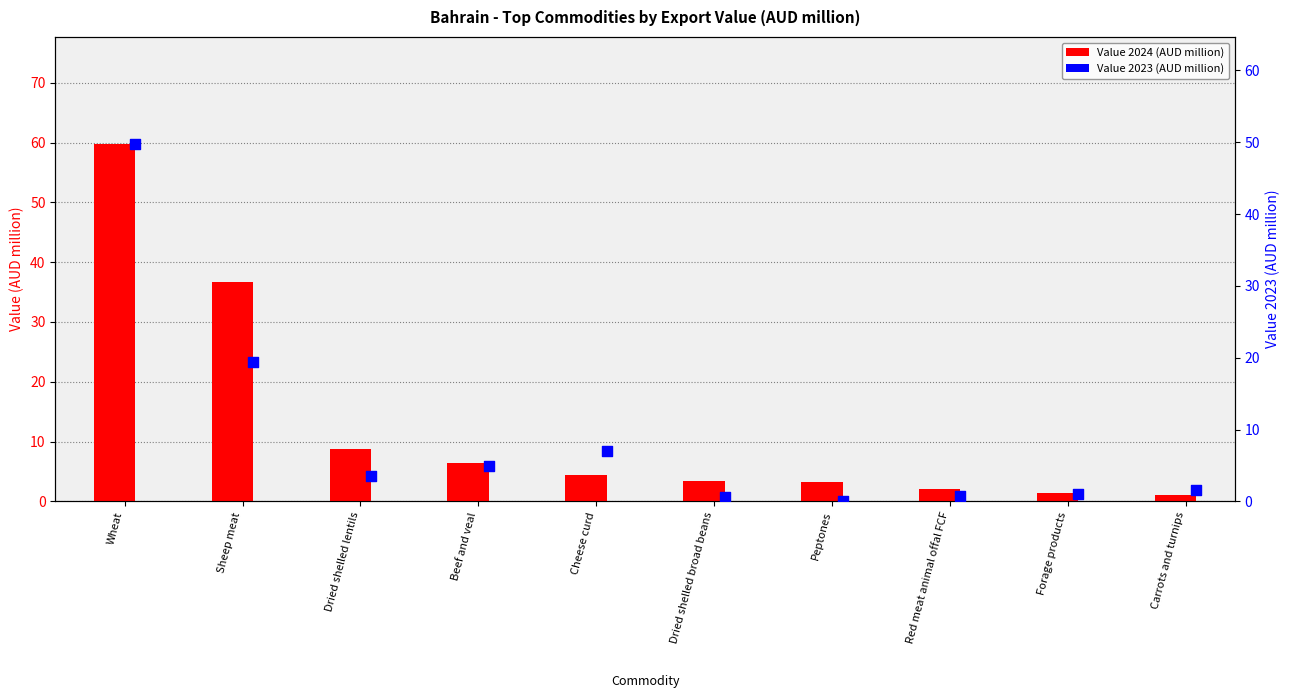

What are all the series names shown in the legend?

Value 2024 (AUD million), Value 2023 (AUD million)